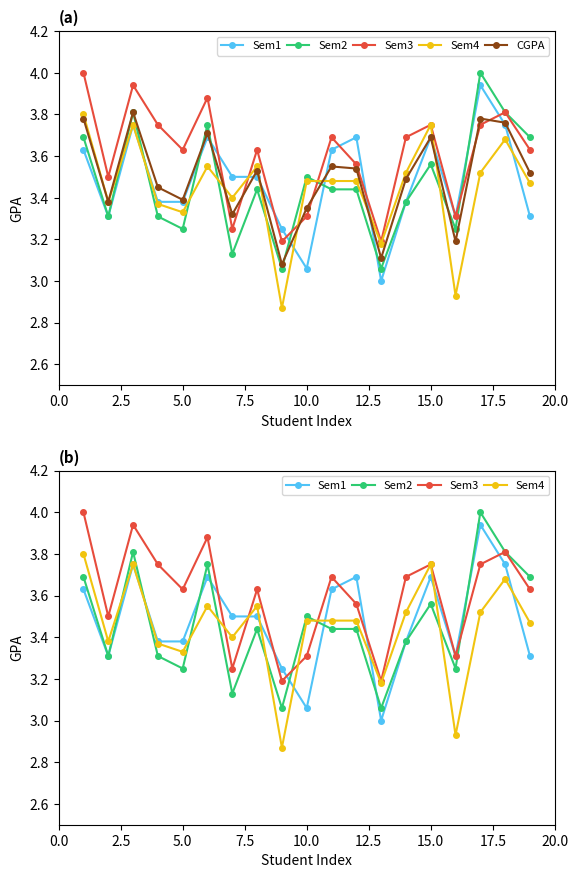

What is the maximum value shown in the chart?

4.0